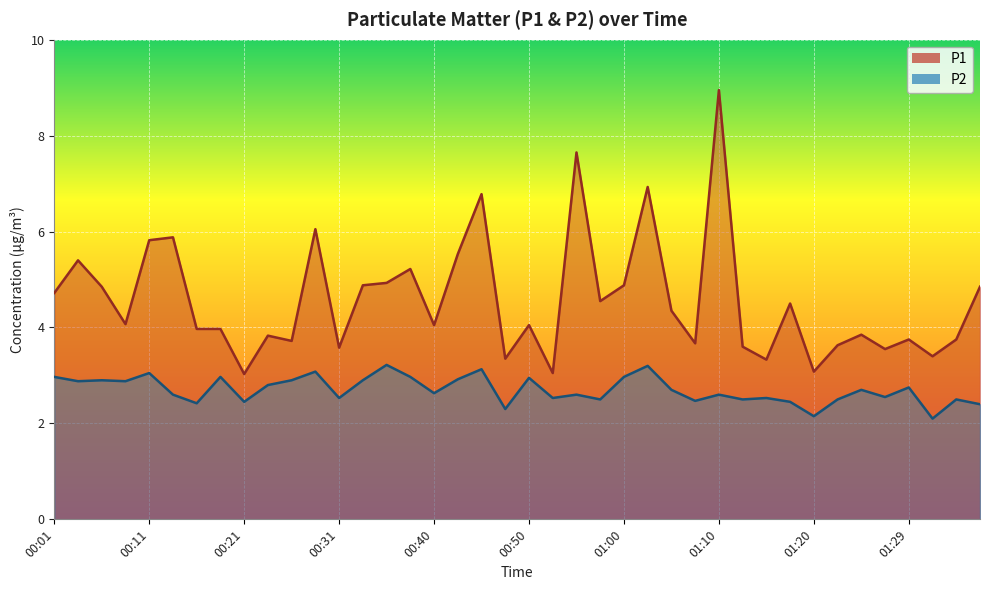

Which has a higher value, 00:28 or 01:27?

00:28